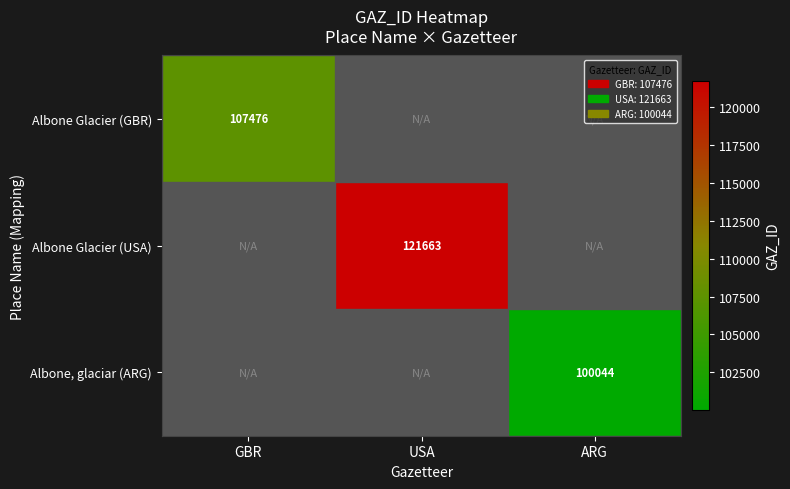

The value of Albone Glacier (USA) at USA is 185998. True or false?

False